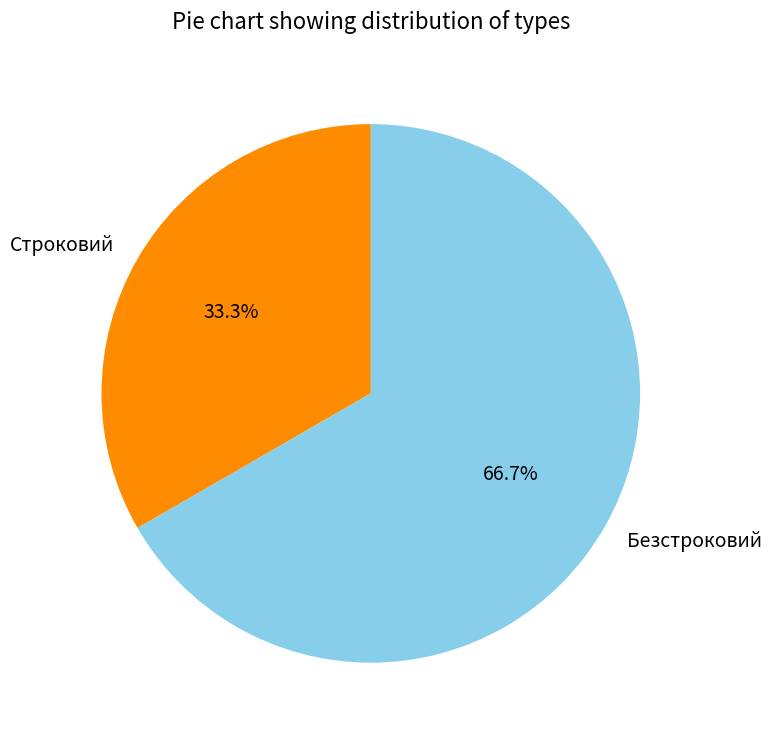

Approximately how many times larger is the value at Безстроковий compared to Строковий?

2.0